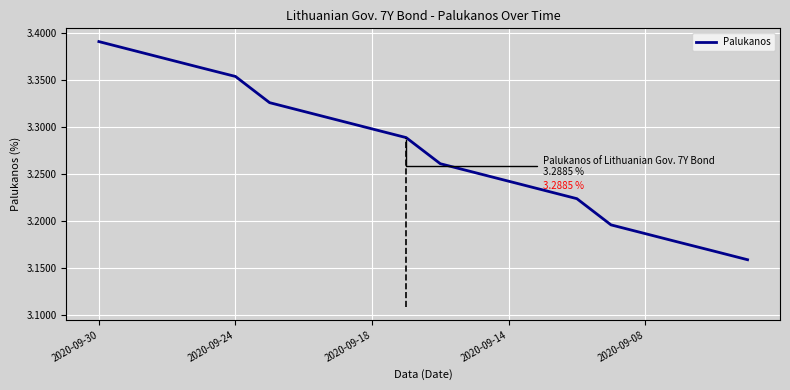

What is the difference between the maximum and minimum values?

0.2